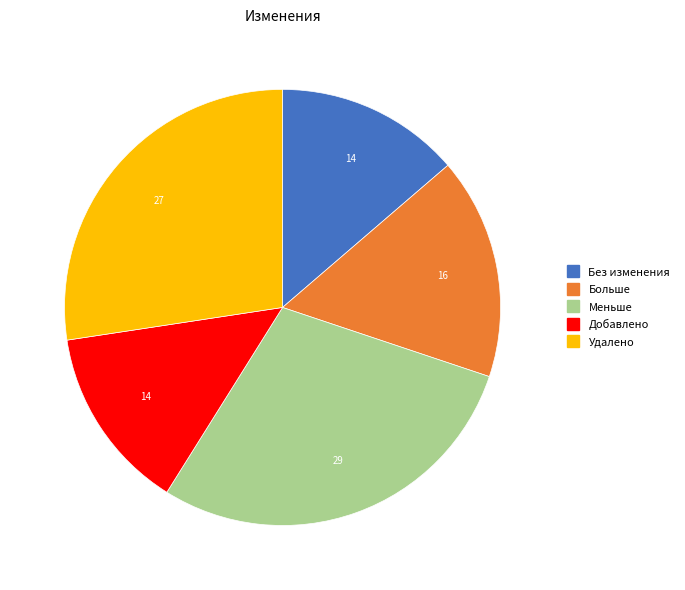

Which has a higher value, Удалено or Добавлено?

Удалено